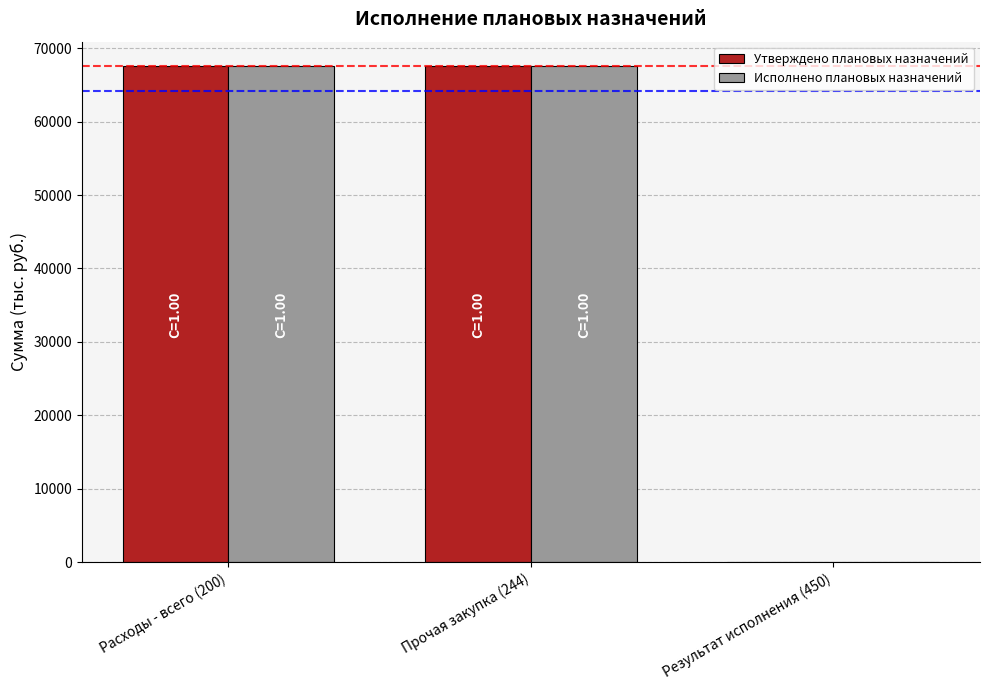

What is the maximum value for Исполнено плановых назначений?

67509.6